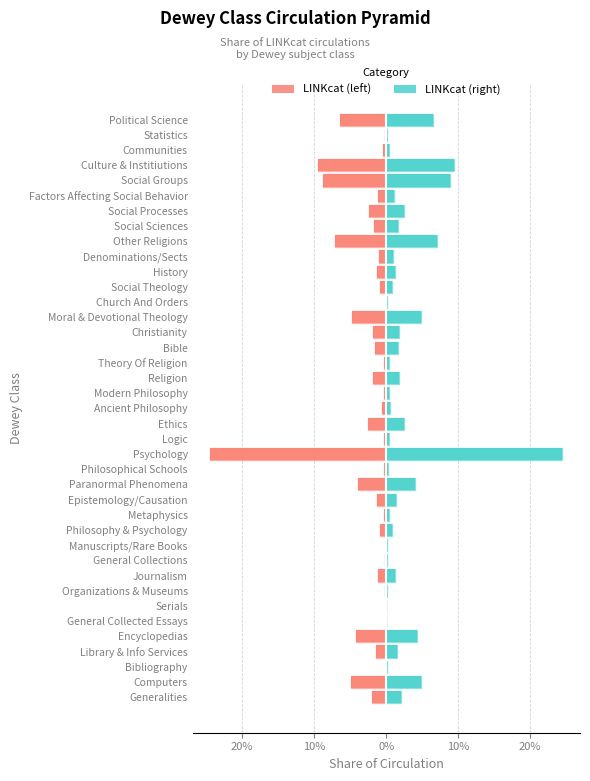

Count the number of data series in this chart.

2